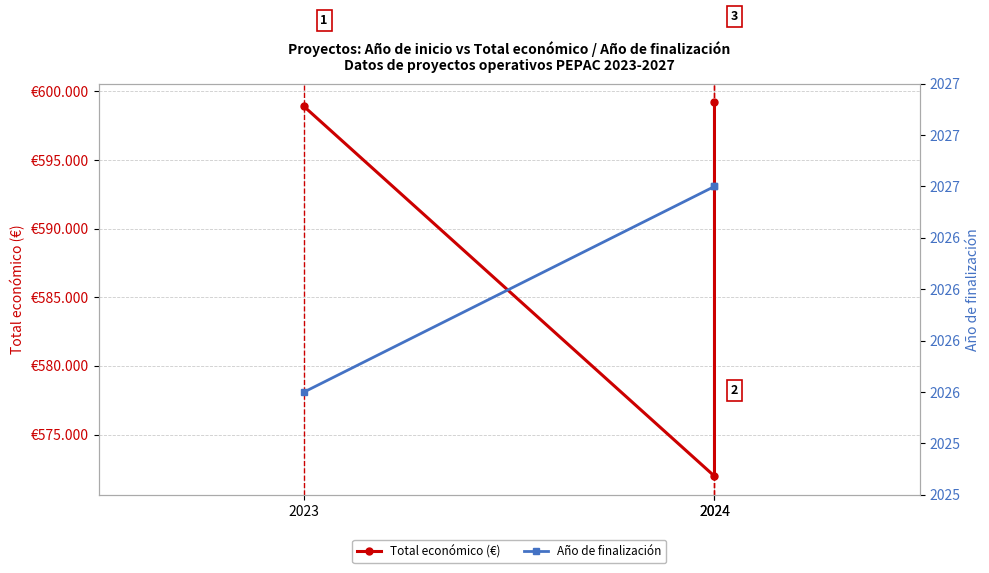

What are all the series names shown in the legend?

Total económico (€), Año de finalización